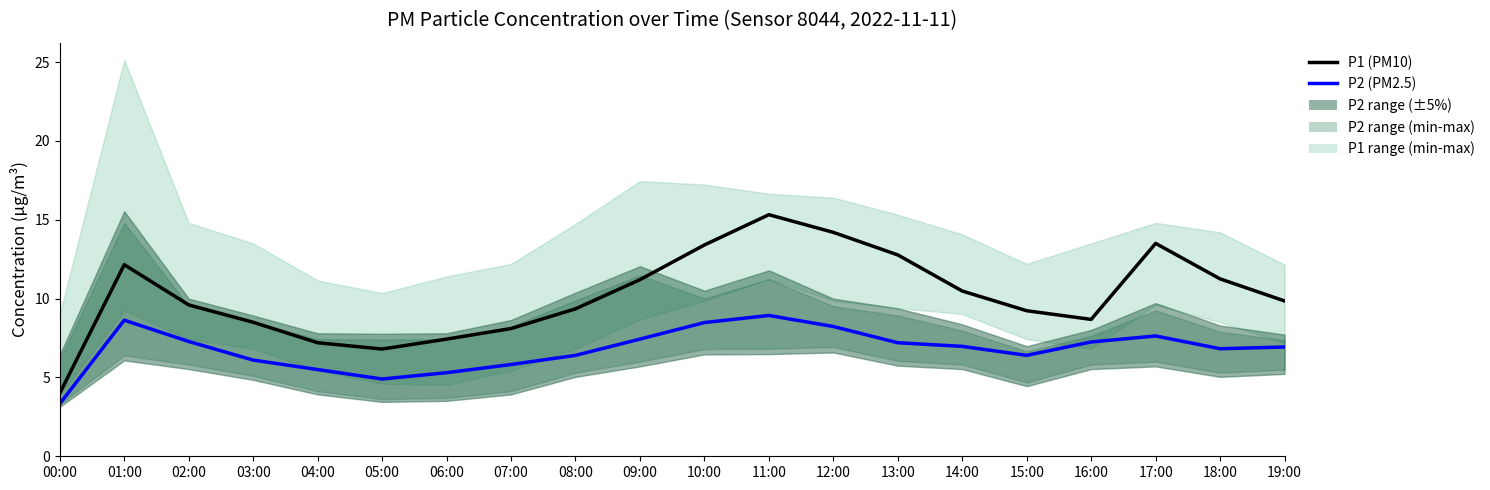

Between 00:00 and 07:00, which is larger?

07:00